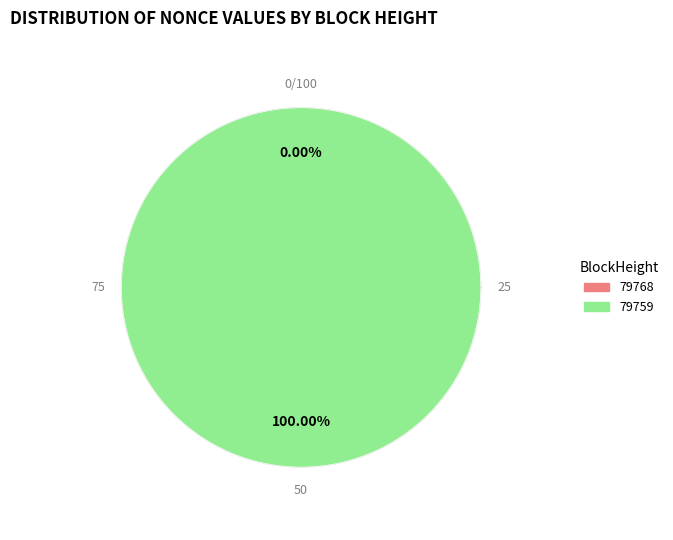

Does 79759 account for over 50% of the chart?

Yes